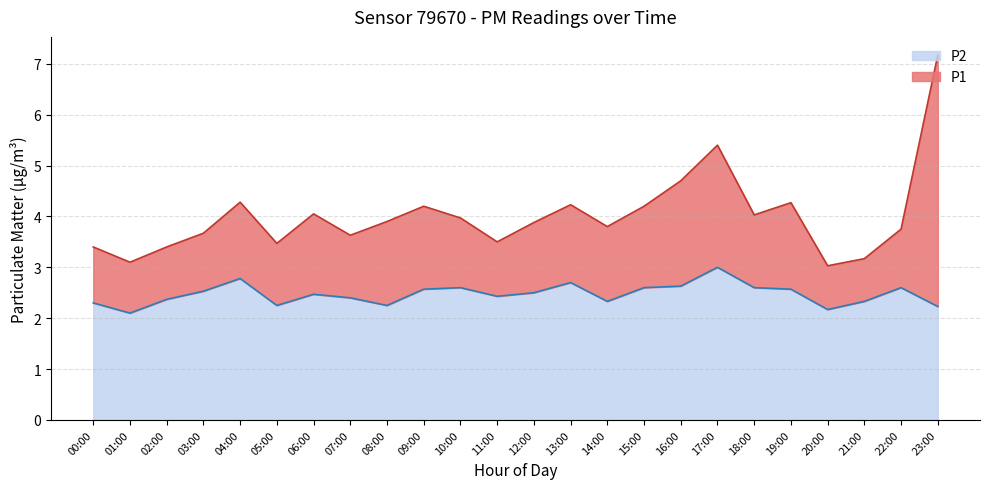

True or false: P2 and P1 intersect in this chart.

False